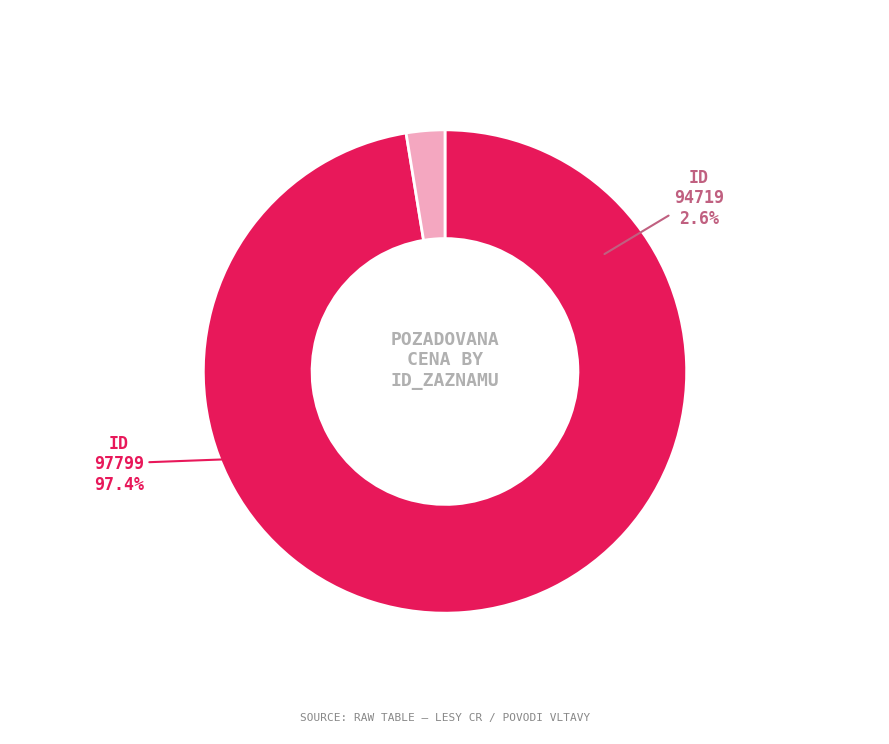

Is there a majority slice in this chart?

Yes